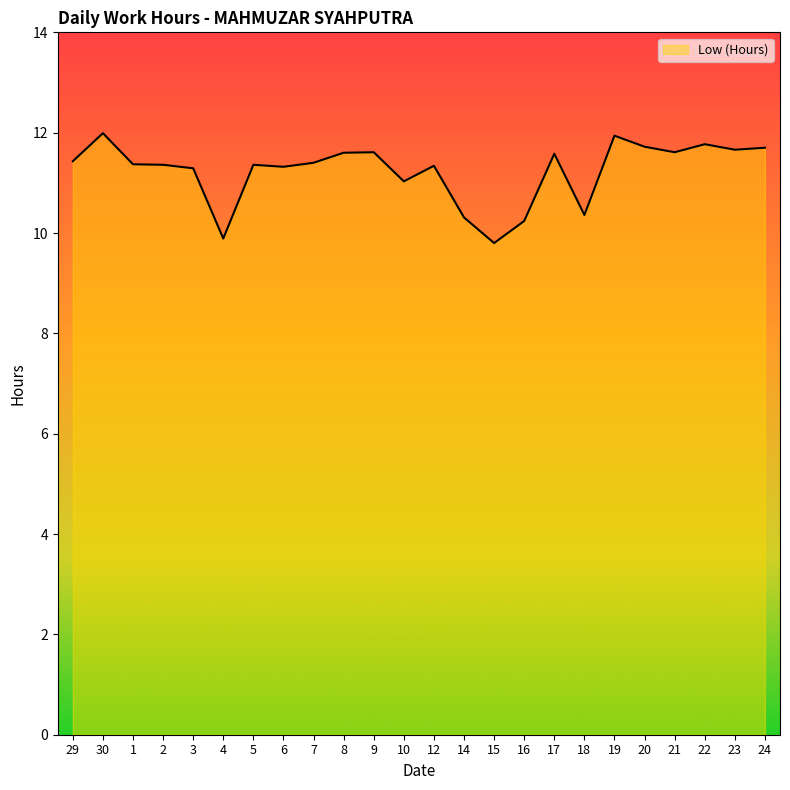

What is the greatest value displayed?

12.0